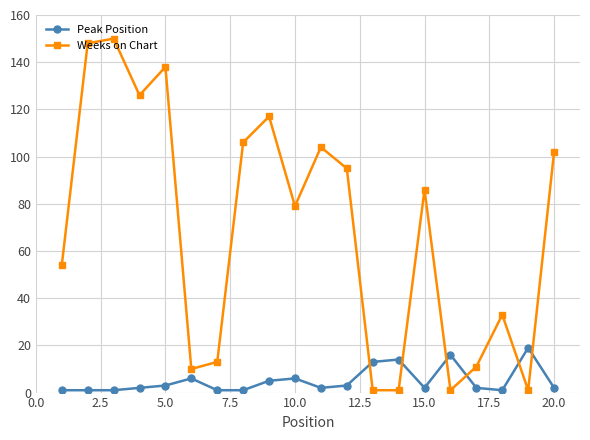

Which series has the largest range (max minus min)?

Weeks on Chart